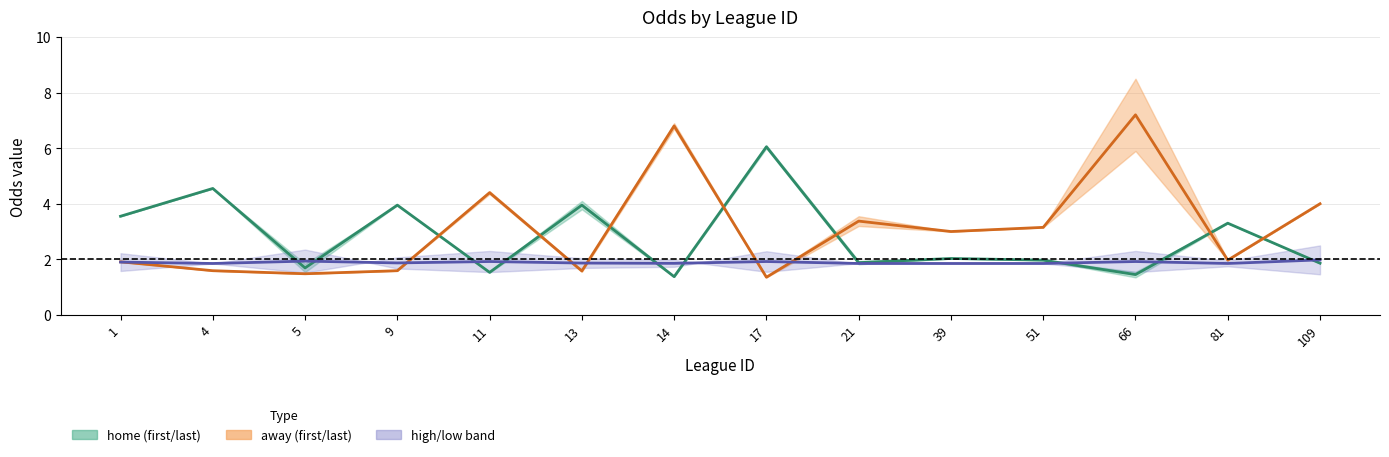

Which category has the lowest value across all series?

17